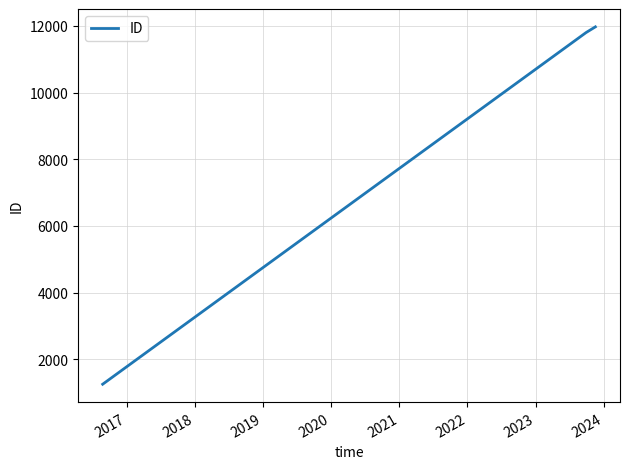

Does the chart display data point markers on the line(s)?

No